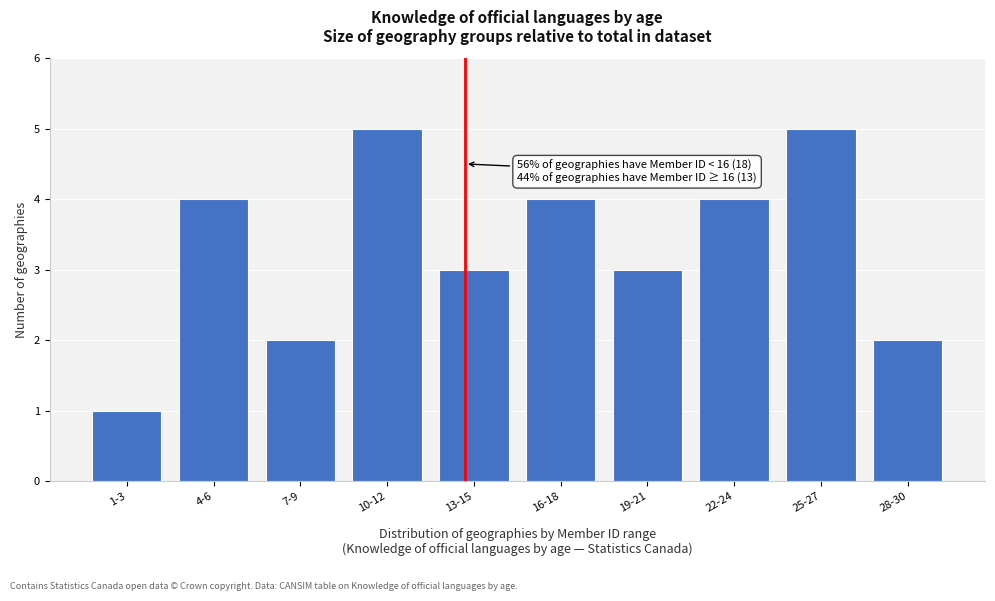

Reading left to right, what are all the values shown in this chart?

1-3=1	4-6=4	7-9=2	10-12=5	13-15=3	16-18=4	19-21=3	22-24=4	25-27=5	28-30=2